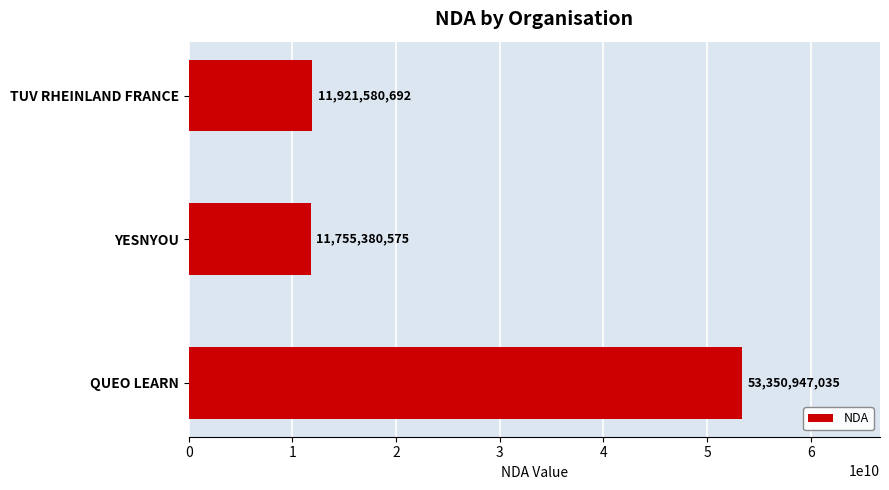

What is the sum of all values?

77027908302